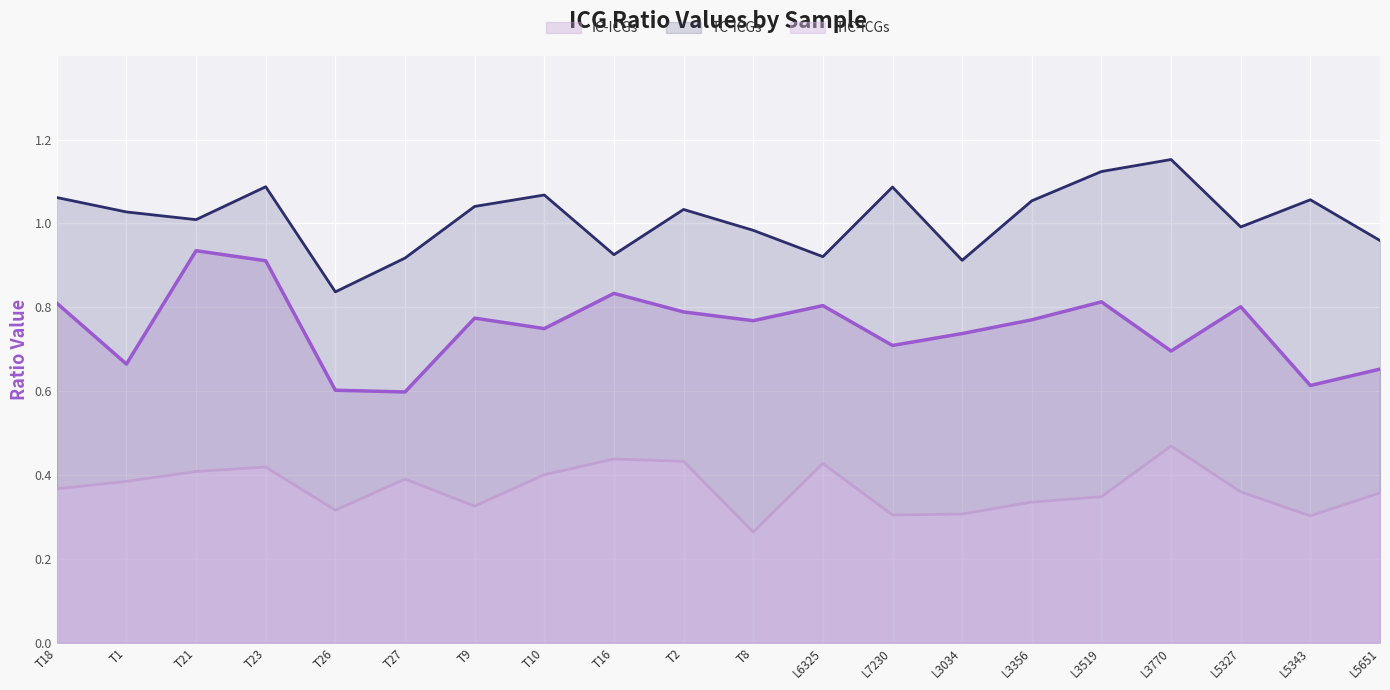

True or false: TC-ICGs has more than 0 points higher than both neighbors.

True